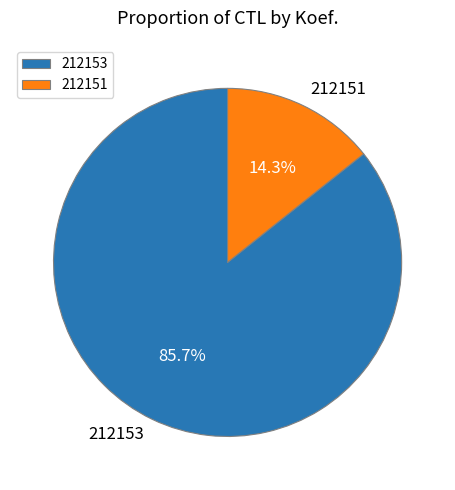

To the nearest percent, what is the difference between the largest and smallest slice percentages?

71%